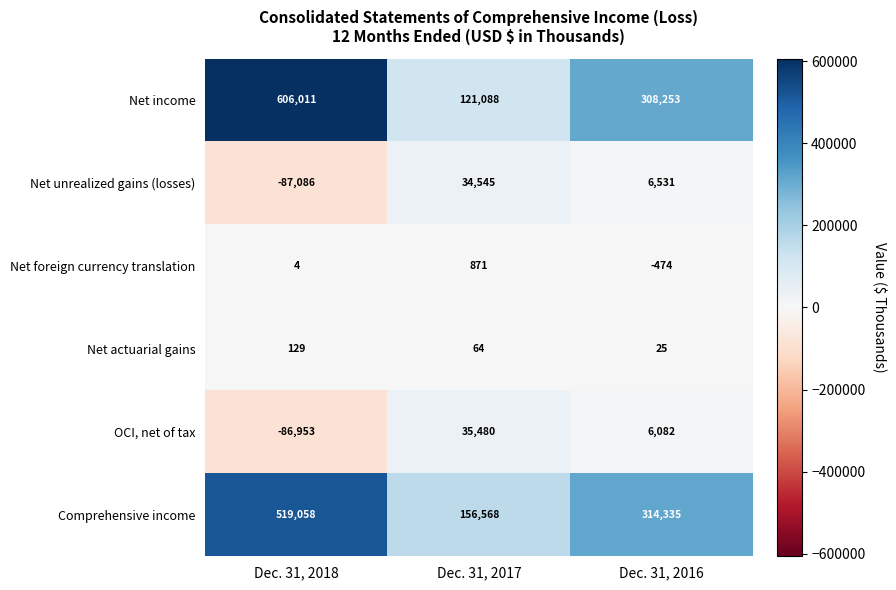

What is the smallest value displayed?

-87086